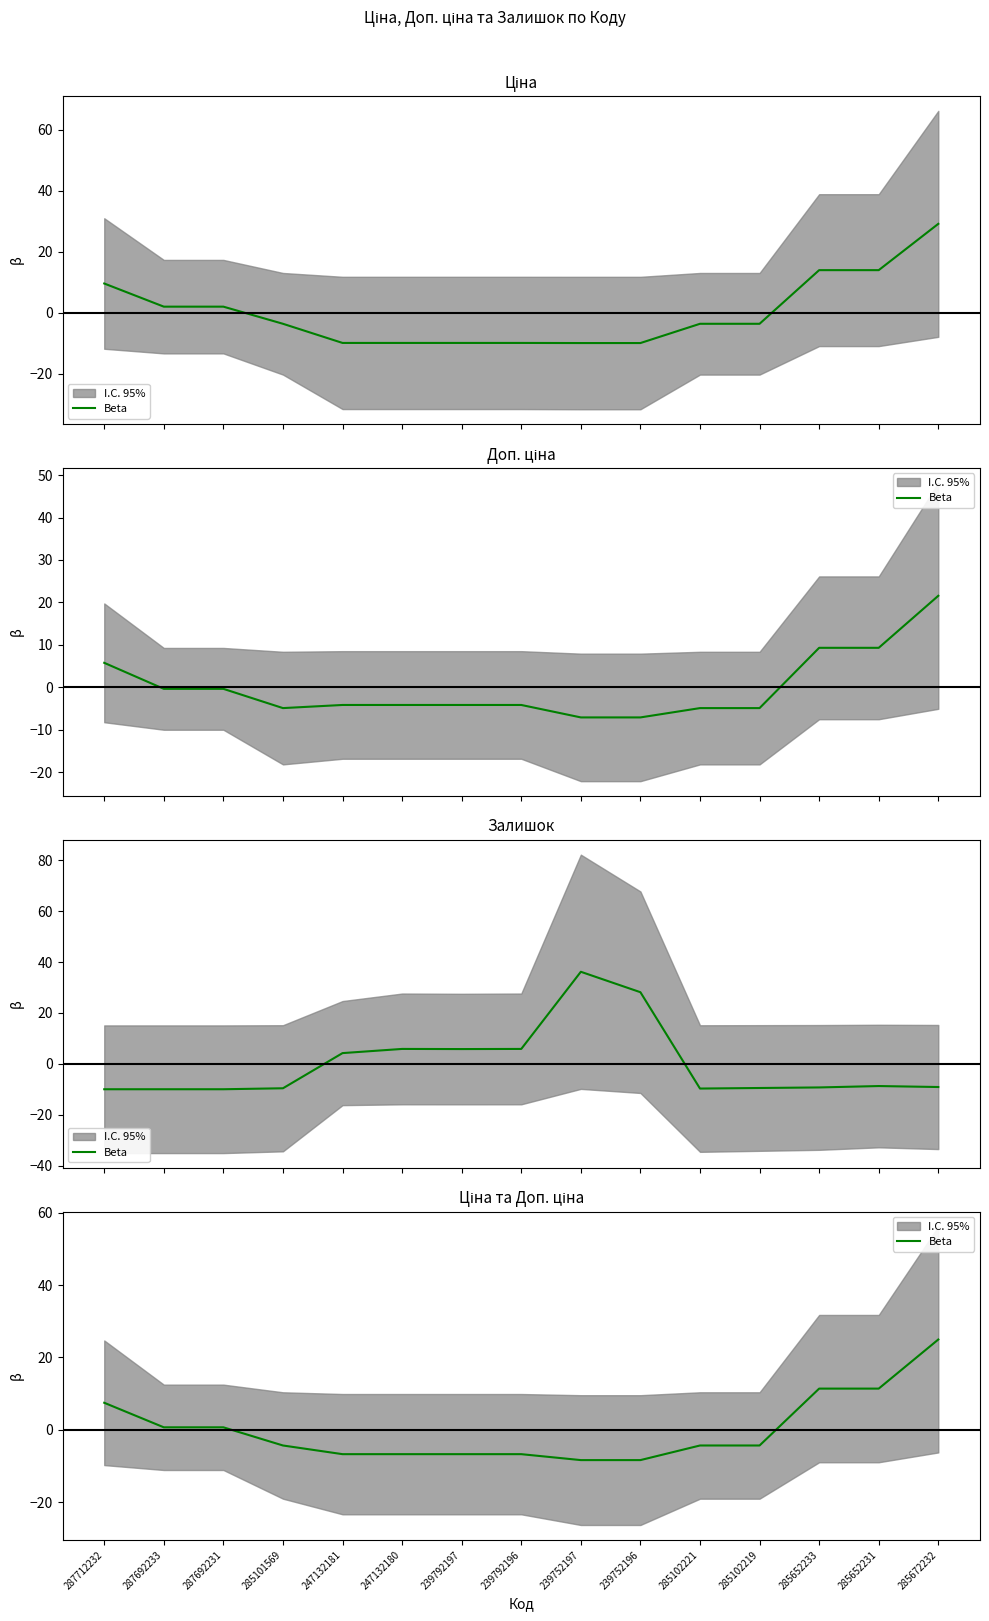

The value at 285672232 is 32.4. True or false?

False